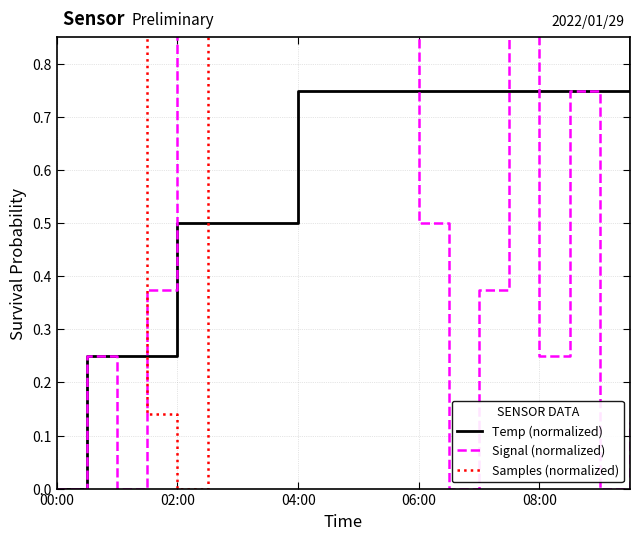

How many Temp (normalized) values are between 0 and 1?

20